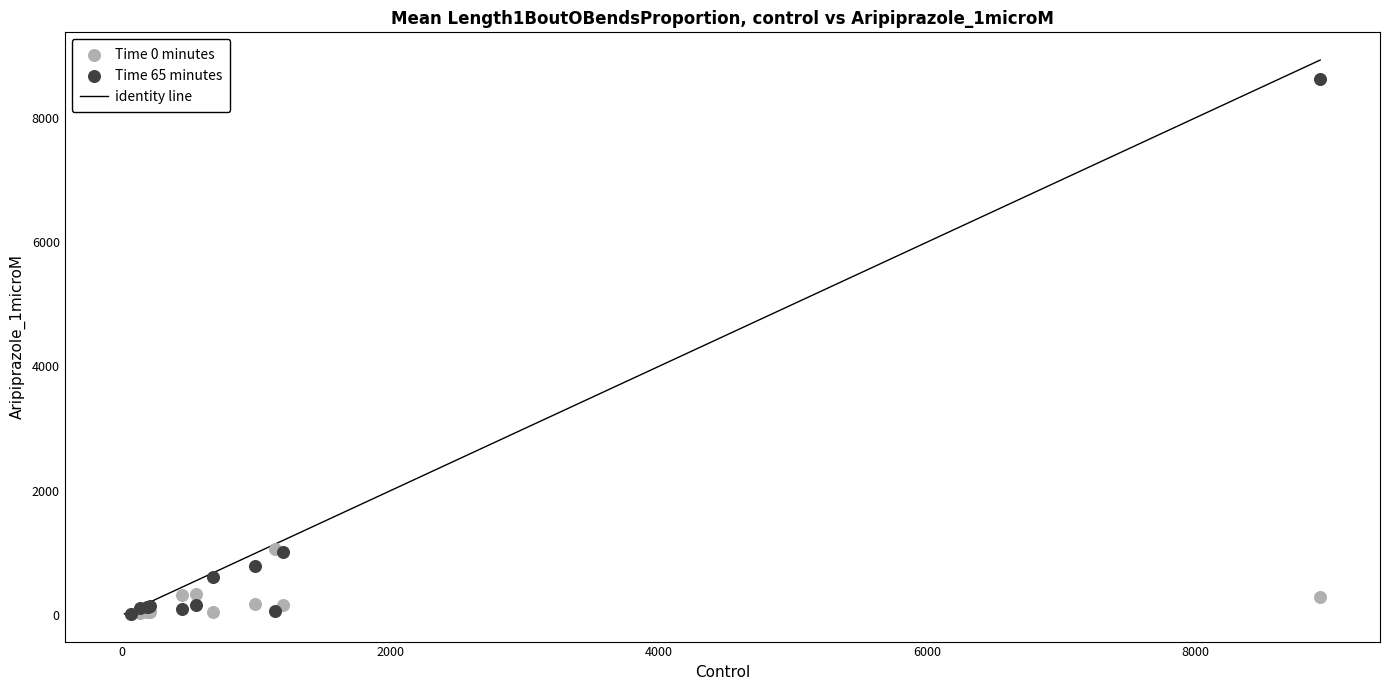

Which series has the widest spread of Y values?

Time 65 minutes